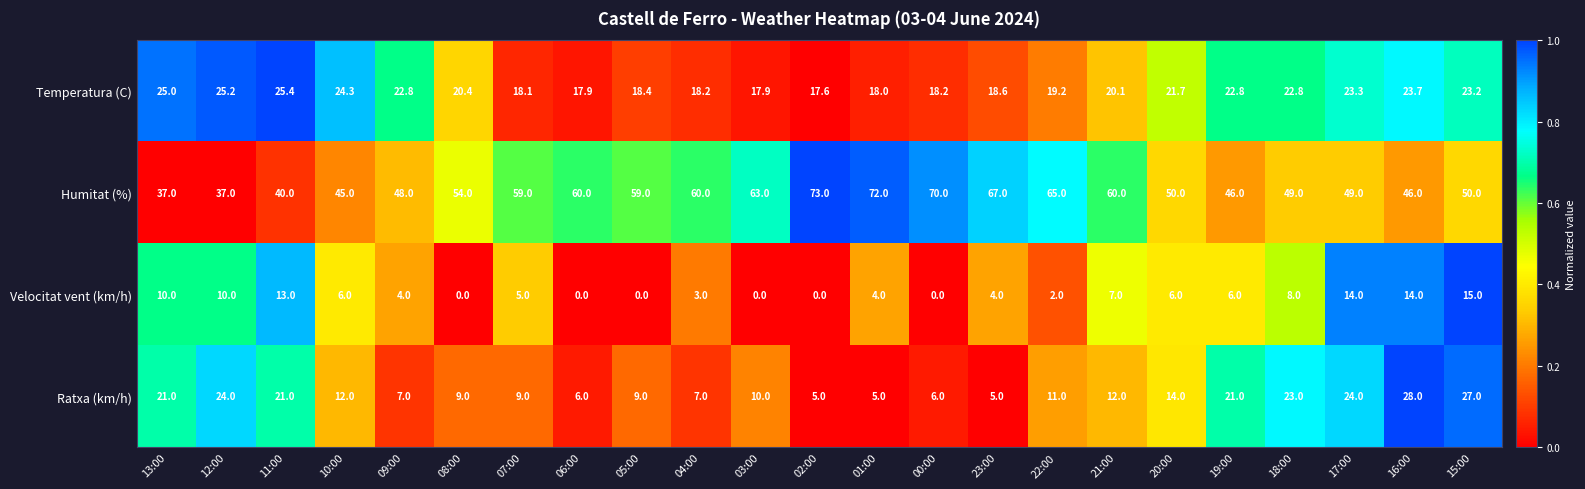

How many data points in Ratxa (km/h) are less than 11?

11